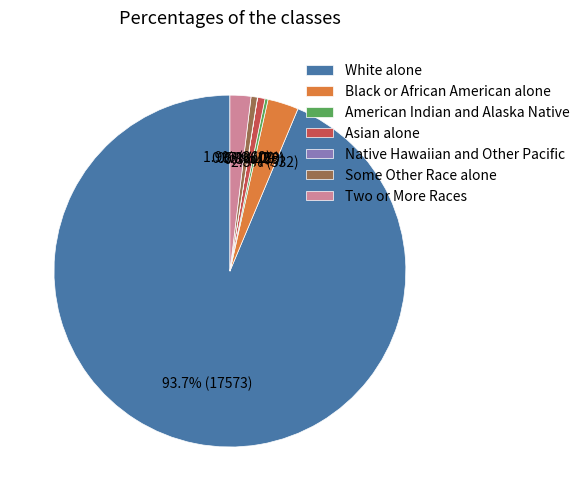

Which slice represents more than half of the pie?

White alone